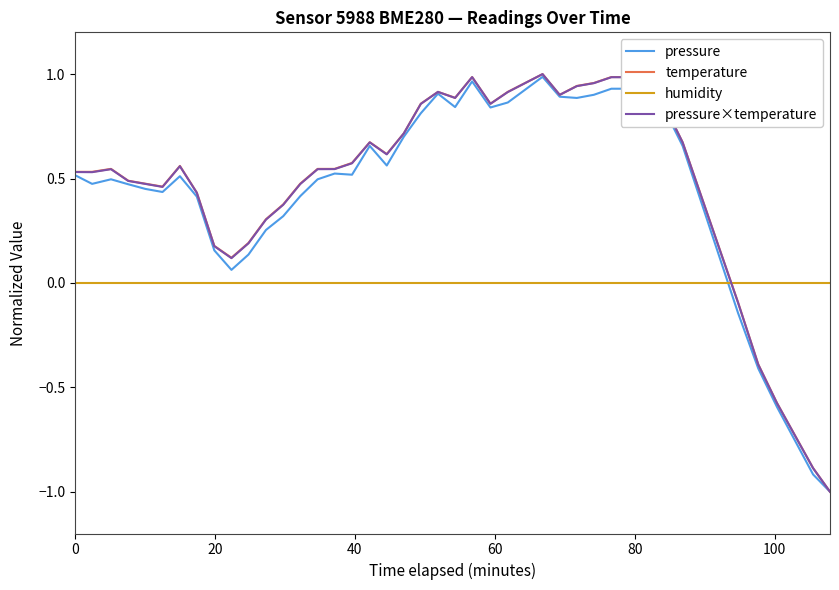

Which series ends up on top after the final intersection of humidity and temperature?

humidity